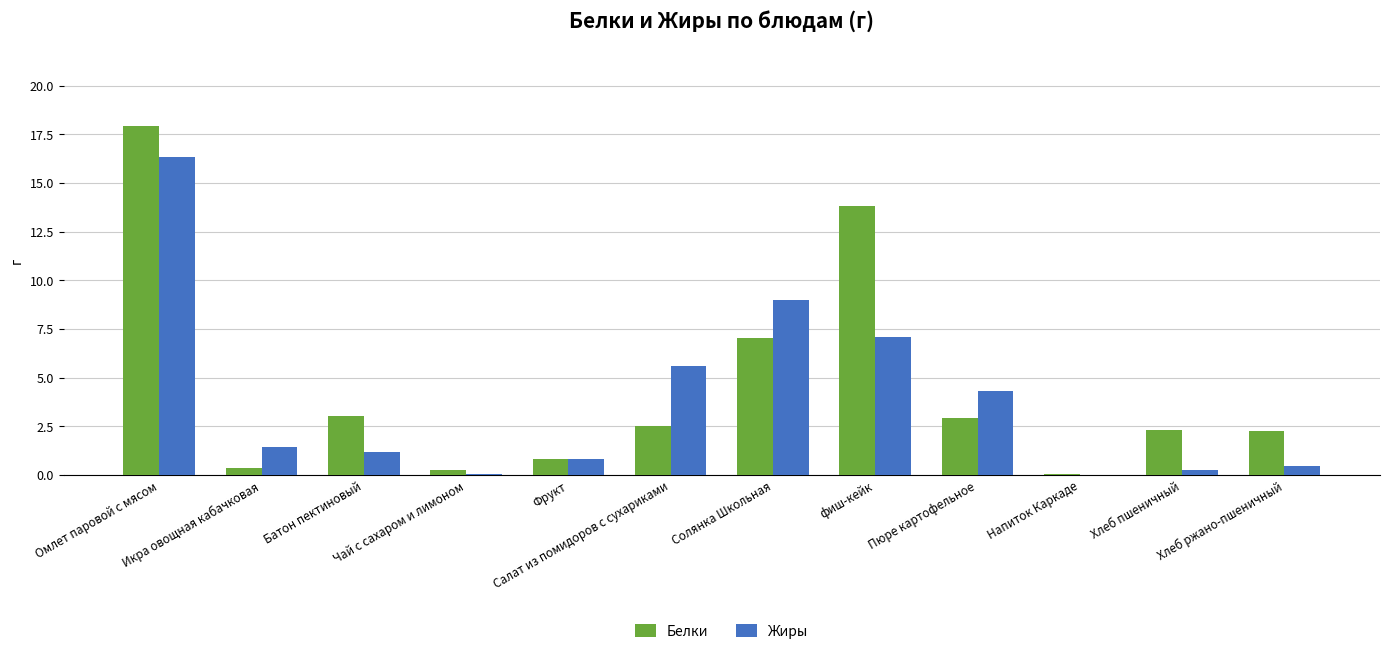

What are all the series names shown in the legend?

Белки, Жиры